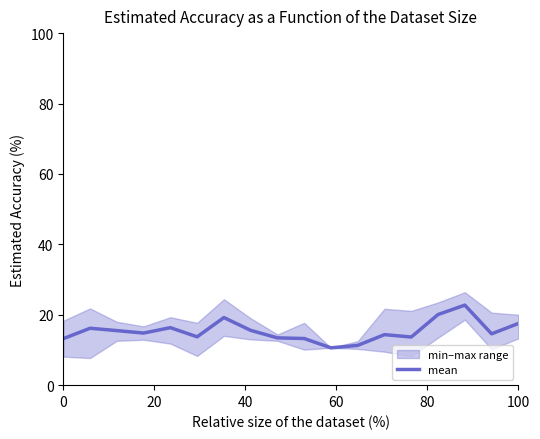

True or false: the data has more than 2 interior local peaks.

True